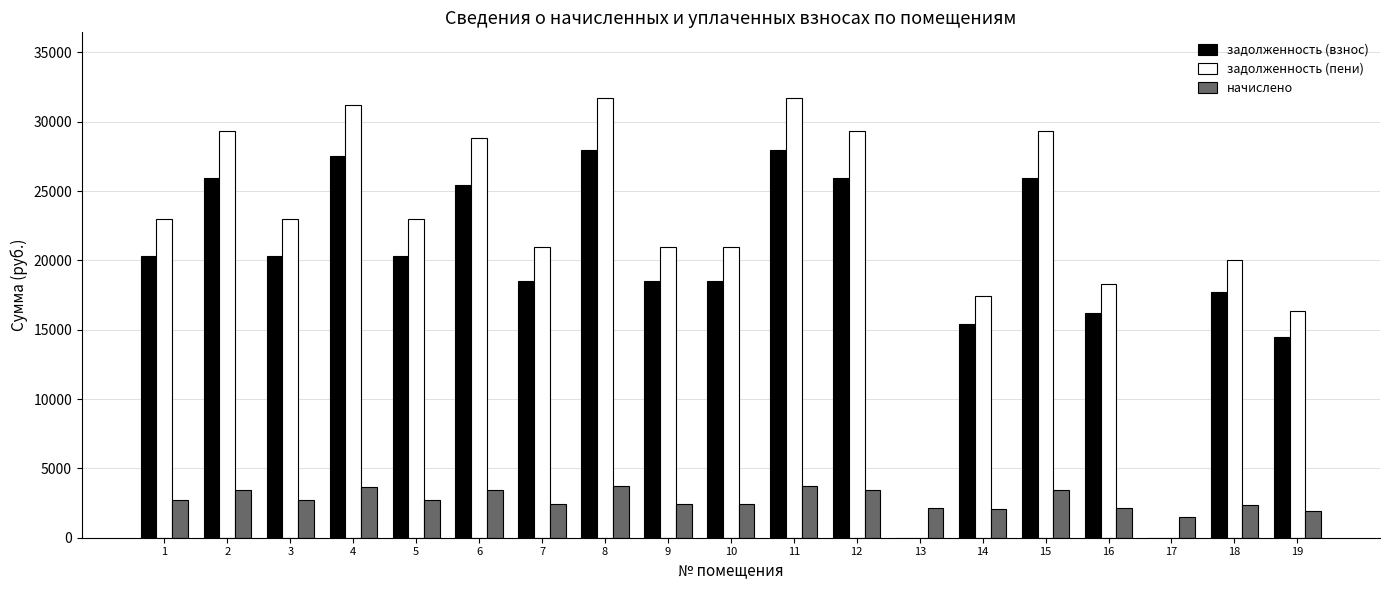

What is the spread (max minus min) of values at 19?

14445.0